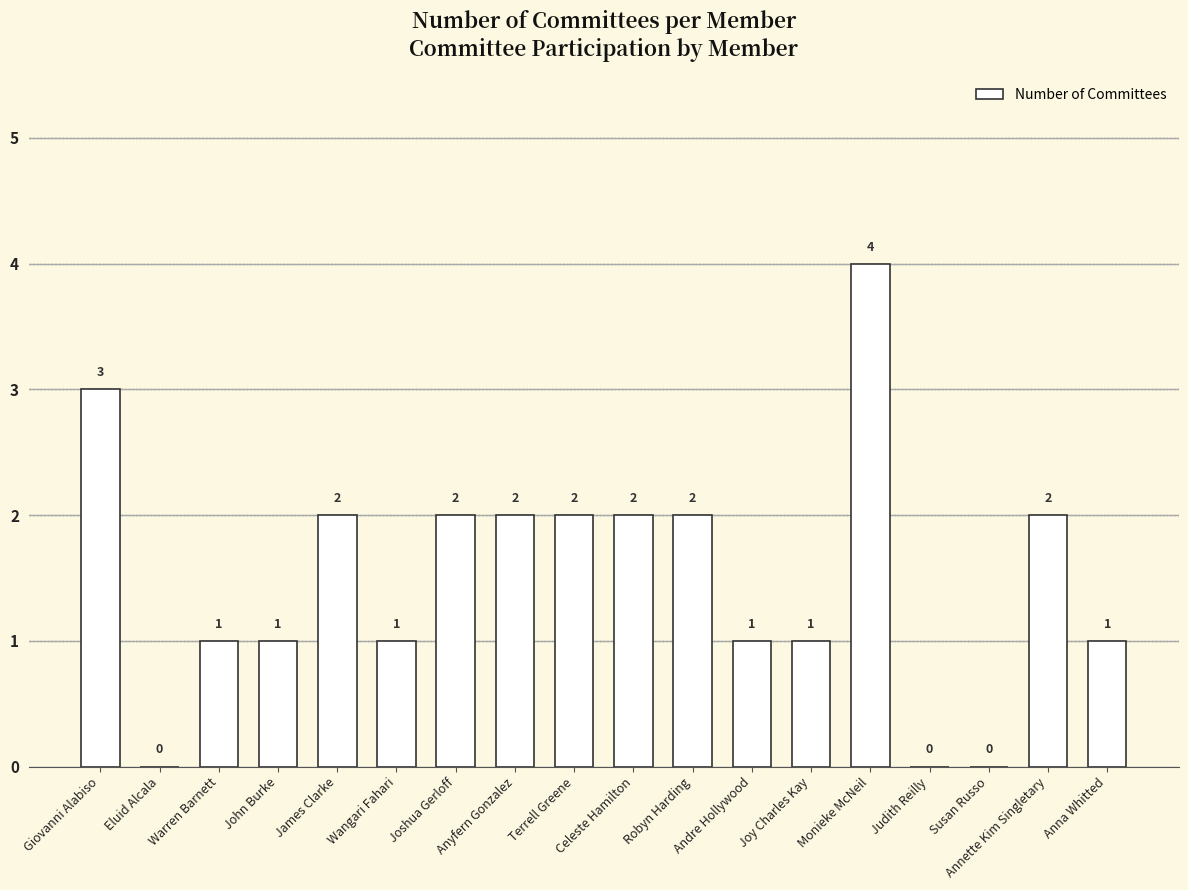

Reading left to right, what are all the values shown in this chart?

Giovanni Alabiso=3	Eluid Alcala=0	Warren Barnett=1	John Burke=1	James Clarke=2	Wangari Fahari=1	Joshua Gerloff=2	Anyfern Gonzalez=2	Terrell Greene=2	Celeste Hamilton=2	Robyn Harding=2	Andre Hollywood=1	Joy Charles Kay=1	Monieke McNeil=4	Judith Reilly=0	Susan Russo=0	Annette Kim Singletary=2	Anna Whitted=1